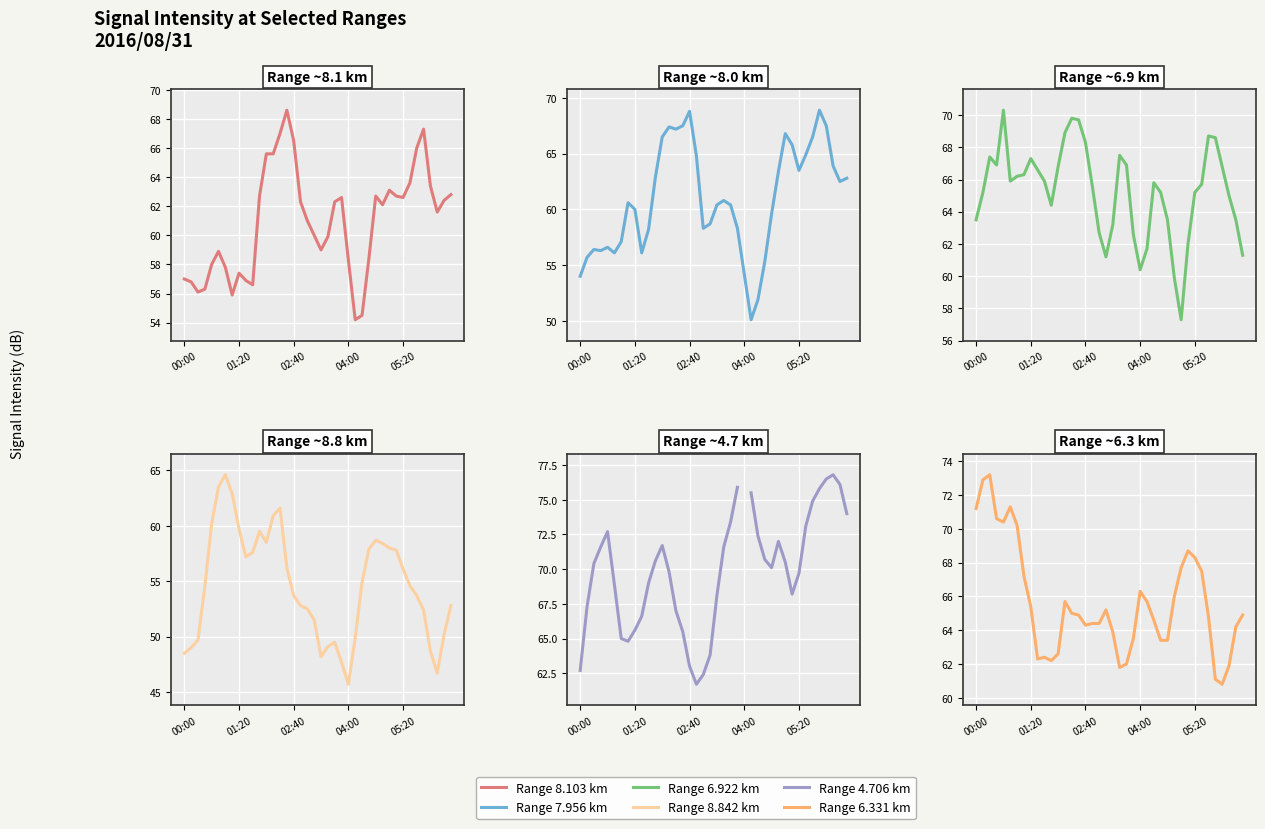

Is the value of 6.331 at 23 greater than the value of 8.842 at 7?

Yes